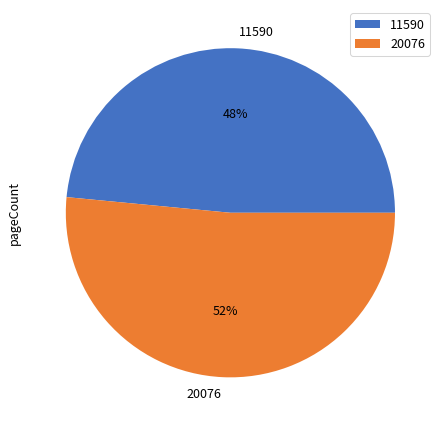

What percentage is the 20076 slice, to the nearest percent?

52%